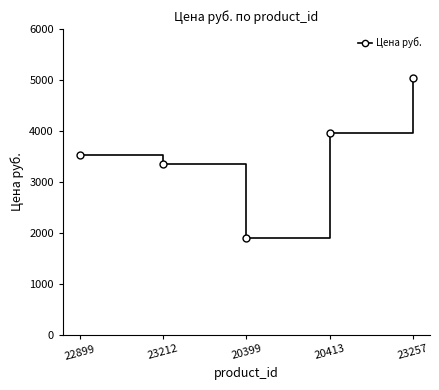

What is the smallest value displayed?

1890